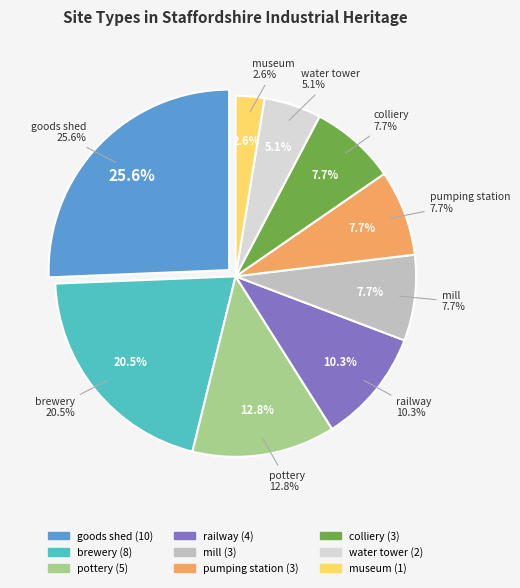

How many segments does this pie chart have?

9